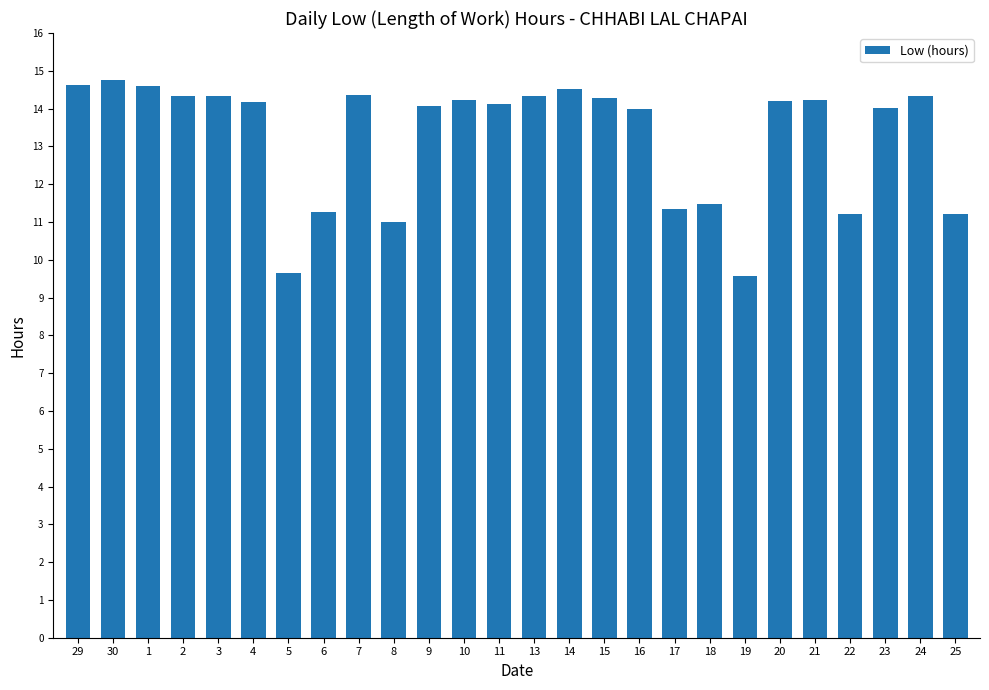

How many distinct data groups are displayed?

1